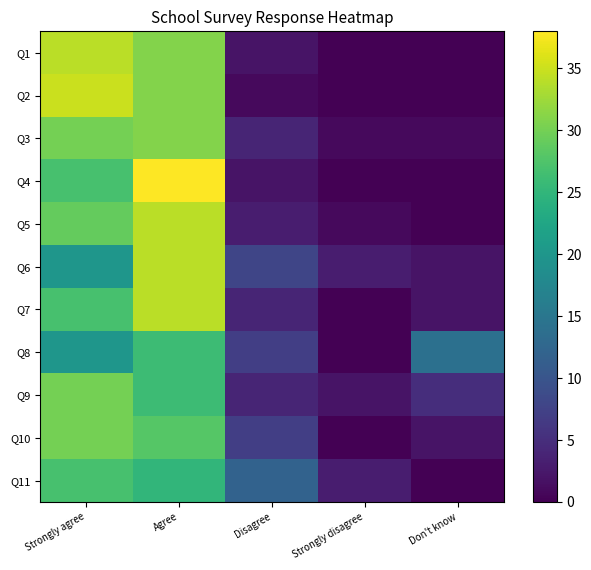

Reading left to right, transcribe all the data shown in this chart.

Q1: Strongly agree=34	Agree=31	Disagree=2	Strongly disagree=0	Don't know=0
Q2: Strongly agree=35	Agree=31	Disagree=1	Strongly disagree=0	Don't know=0
Q3: Strongly agree=30	Agree=31	Disagree=4	Strongly disagree=1	Don't know=1
Q4: Strongly agree=27	Agree=38	Disagree=2	Strongly disagree=0	Don't know=0
Q5: Strongly agree=29	Agree=34	Disagree=3	Strongly disagree=1	Don't know=0
Q6: Strongly agree=20	Agree=34	Disagree=8	Strongly disagree=3	Don't know=2
Q7: Strongly agree=27	Agree=34	Disagree=4	Strongly disagree=0	Don't know=2
Q8: Strongly agree=20	Agree=26	Disagree=7	Strongly disagree=0	Don't know=14
Q9: Strongly agree=30	Agree=26	Disagree=4	Strongly disagree=2	Don't know=5
Q10: Strongly agree=30	Agree=28	Disagree=7	Strongly disagree=0	Don't know=2
Q11: Strongly agree=27	Agree=25	Disagree=12	Strongly disagree=3	Don't know=0